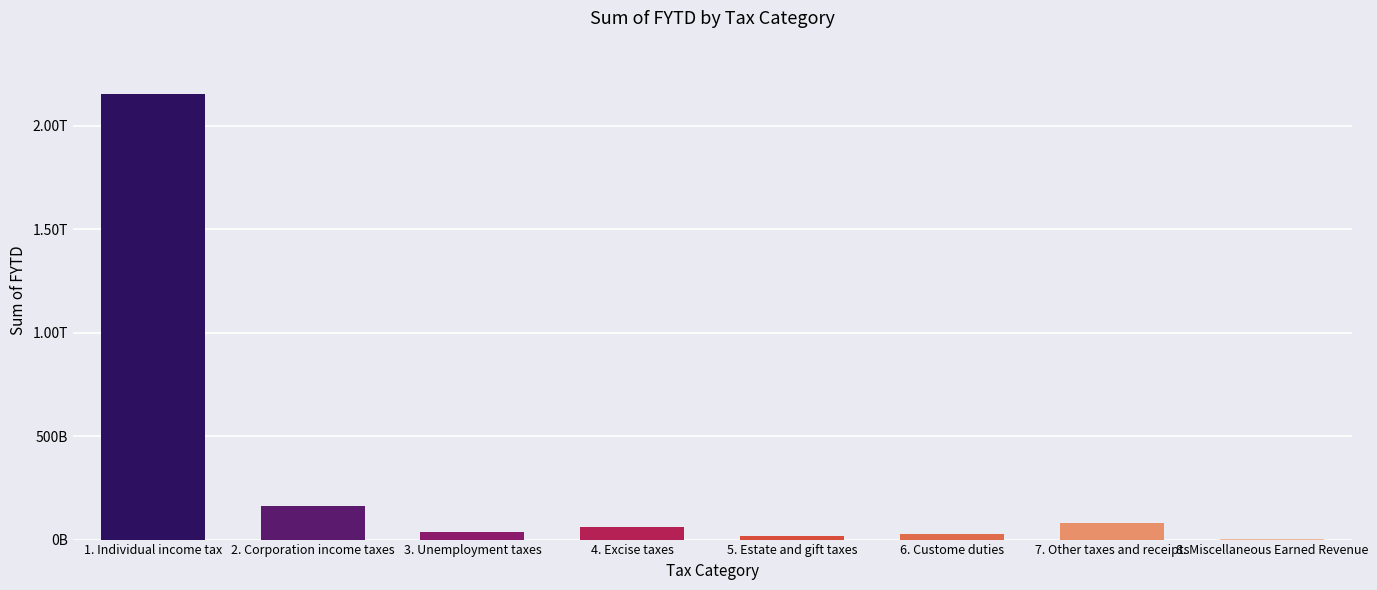

Read the value at 3. Unemployment taxes.

36997502490.9